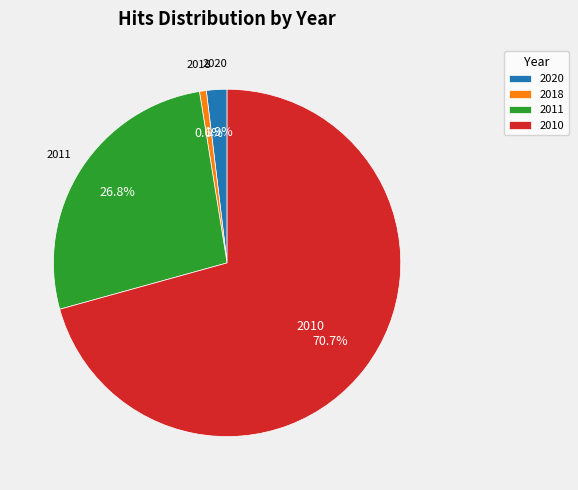

Which has a higher value, 2010 or 2020?

2010